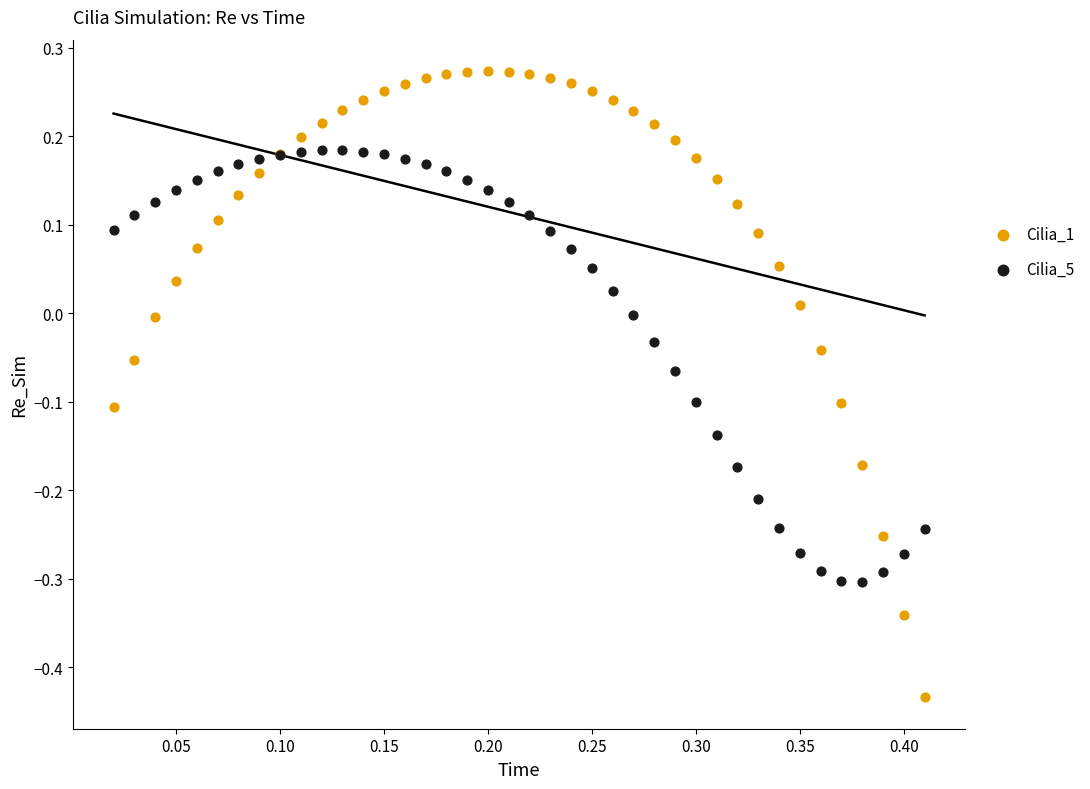

Which series contains the lowest Y value?

Cilia_1